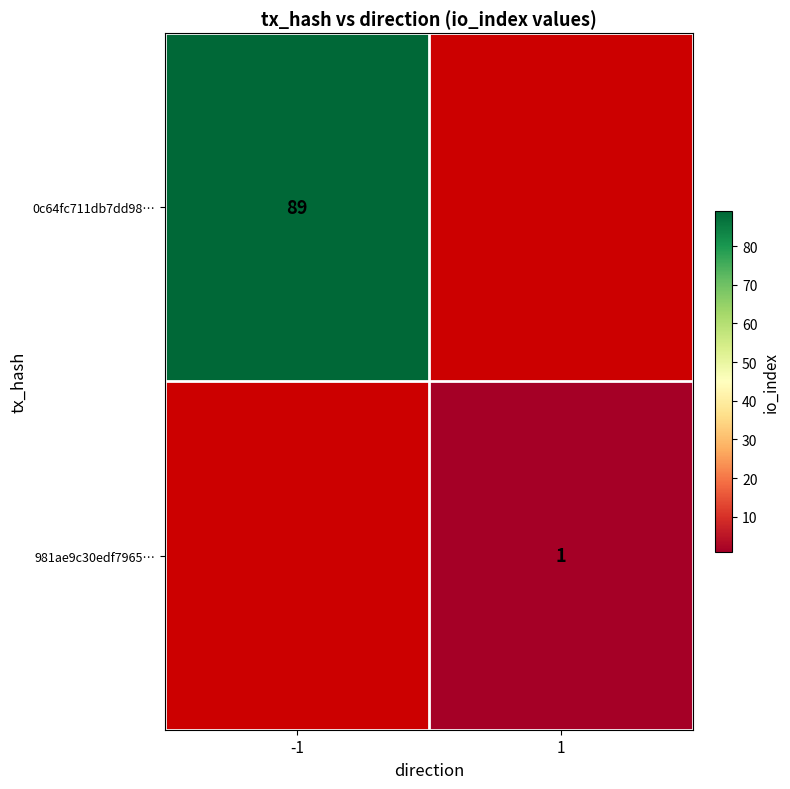

True or false: 981ae9c30edf7965… has a value of 1 at 1.

True